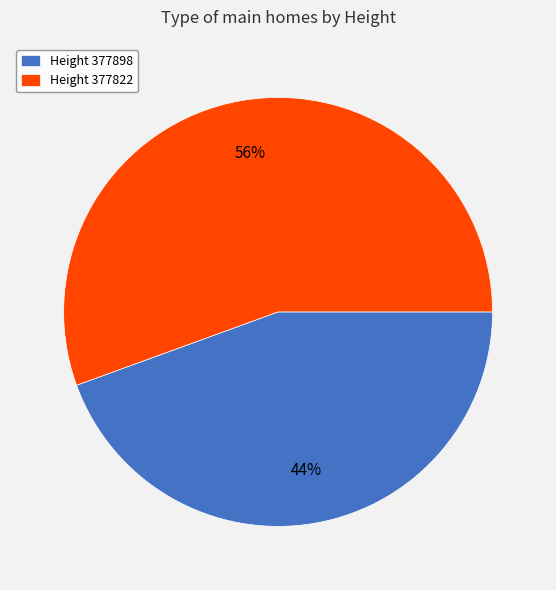

Is there a majority slice in this chart?

Yes